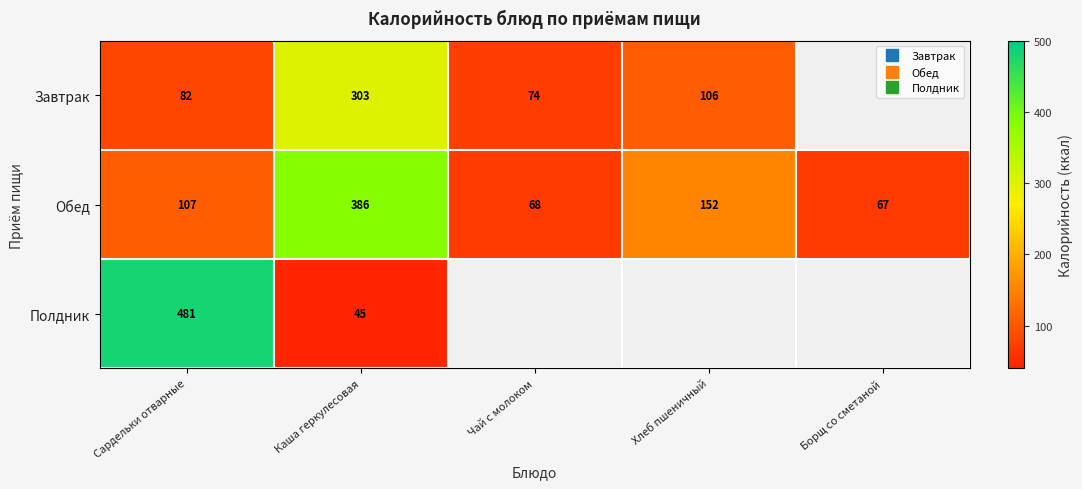

True or false: Обед has a value of 115.8 at Борщ со сметаной.

False